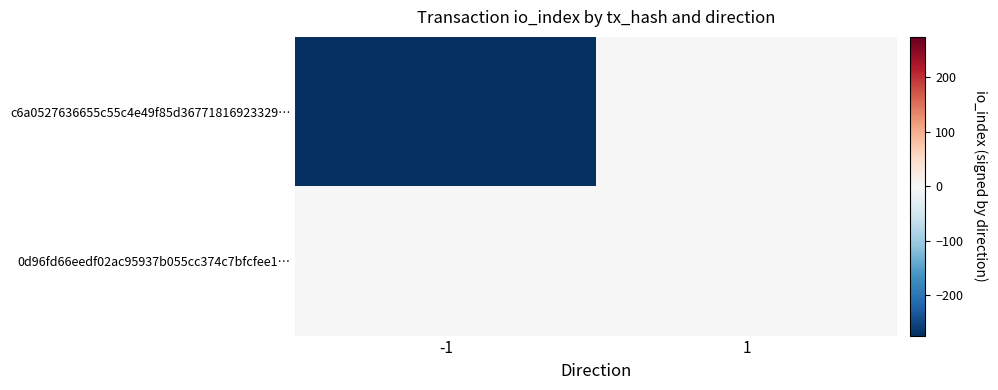

Reading left to right, extract all data points from this chart.

c6a0527636655c55c4e49f85d36771816923329…: -1=-274	1=0
0d96fd66eedf02ac95937b055cc374c7bfcfee1…: -1=0	1=2